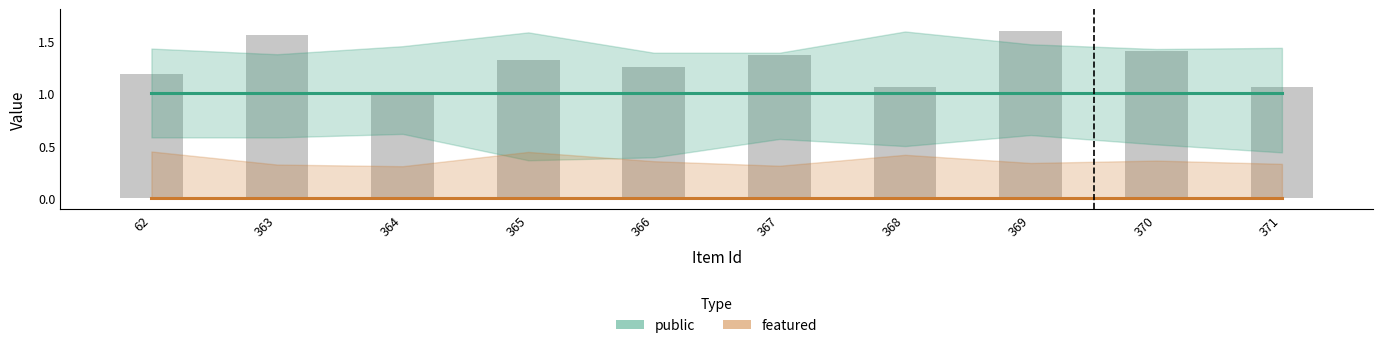

Is it true that public equals 1 at 369?

True